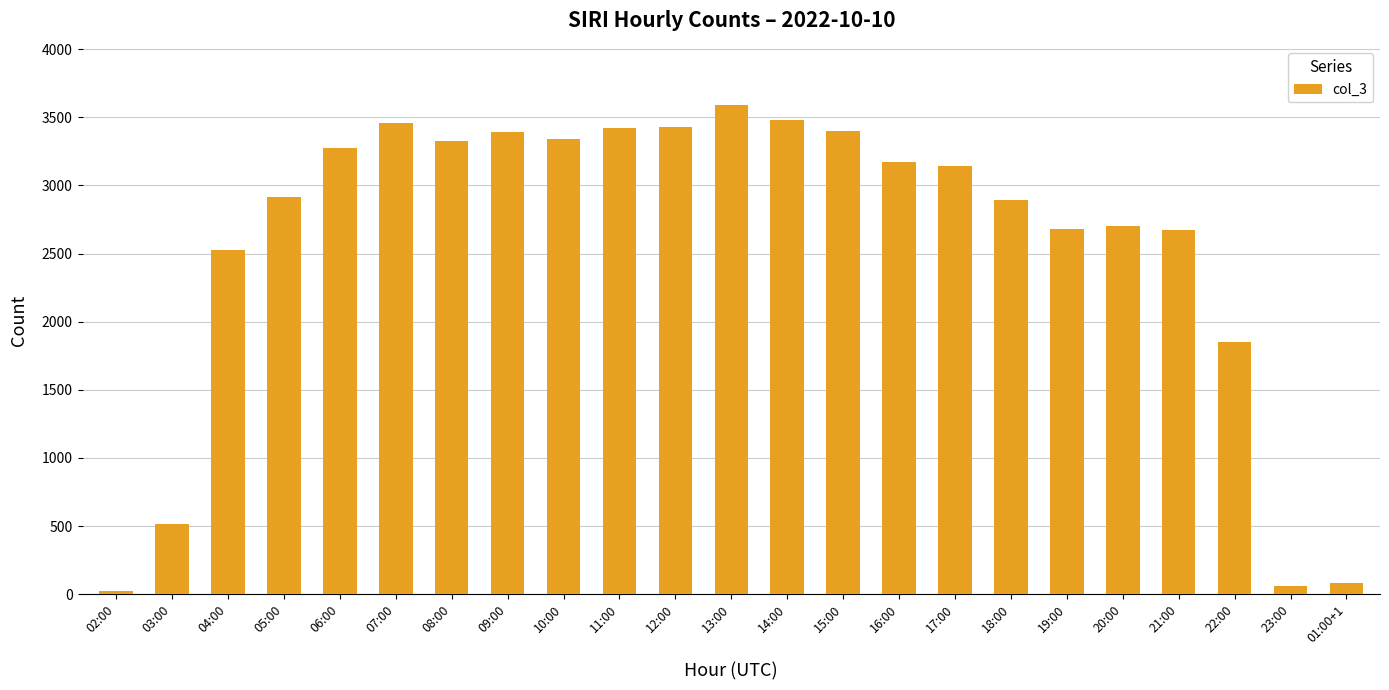

Does the chart contain stacked bars?

No